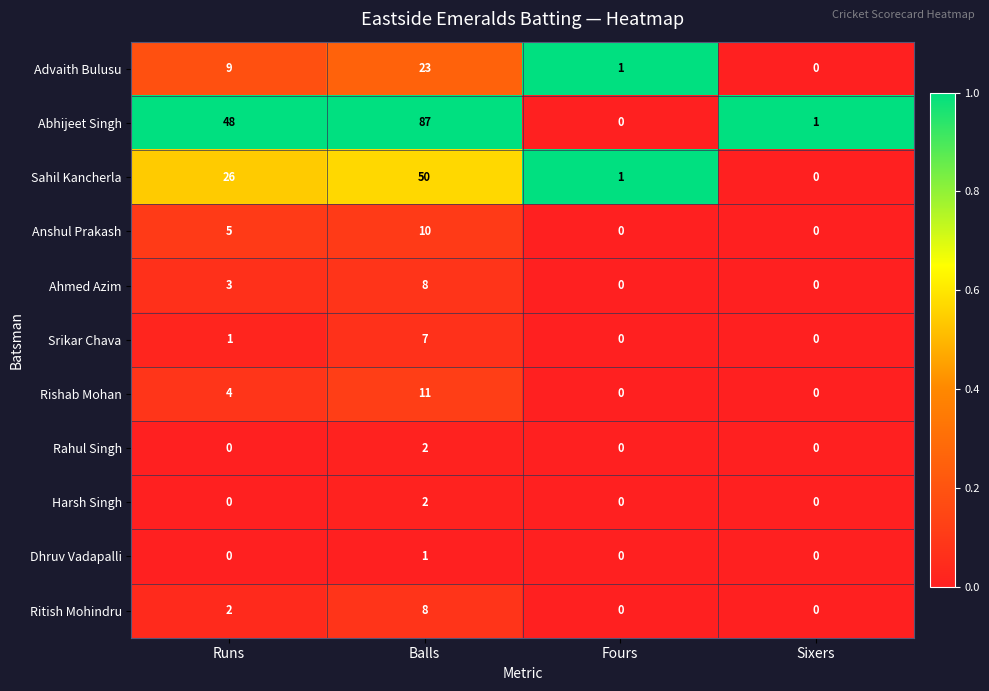

Rank the categories by Sahil Kancherla value from highest to lowest.

Balls, Runs, Fours, Sixers